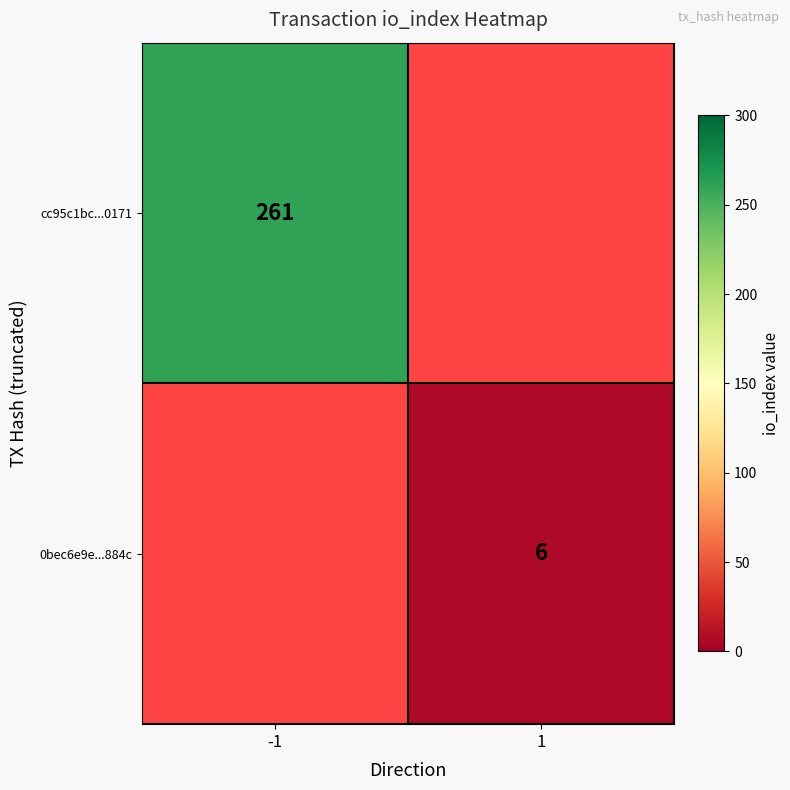

How many series are shown in this chart?

2